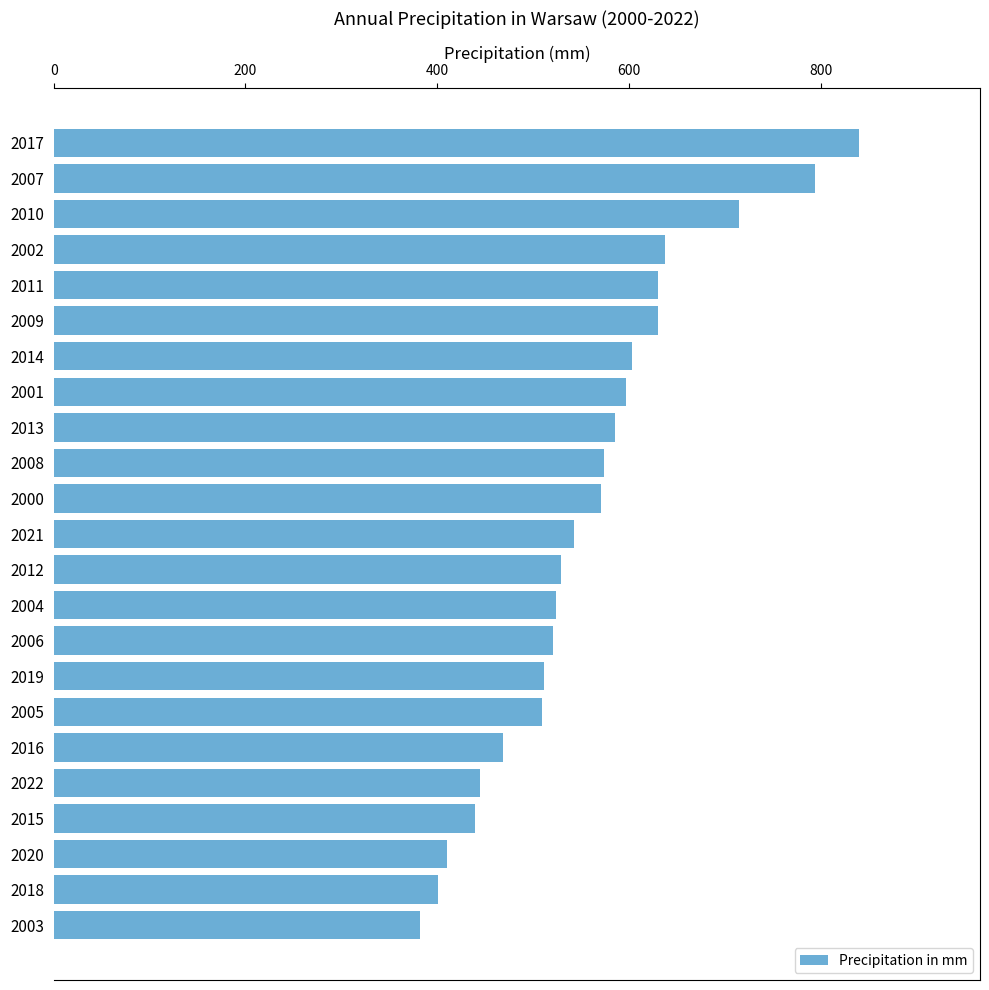

What is the label of the 8th bar from the bottom?

2019